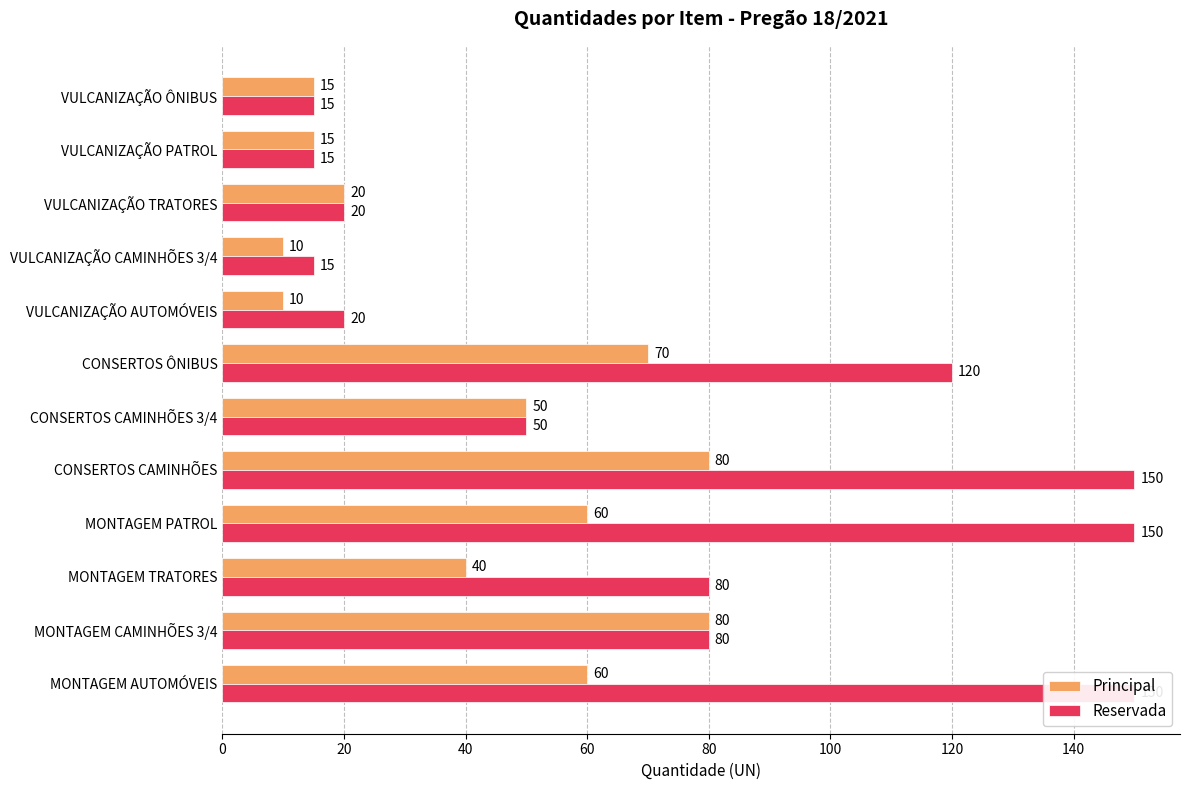

What are all the series names shown in the legend?

Principal, Reservada